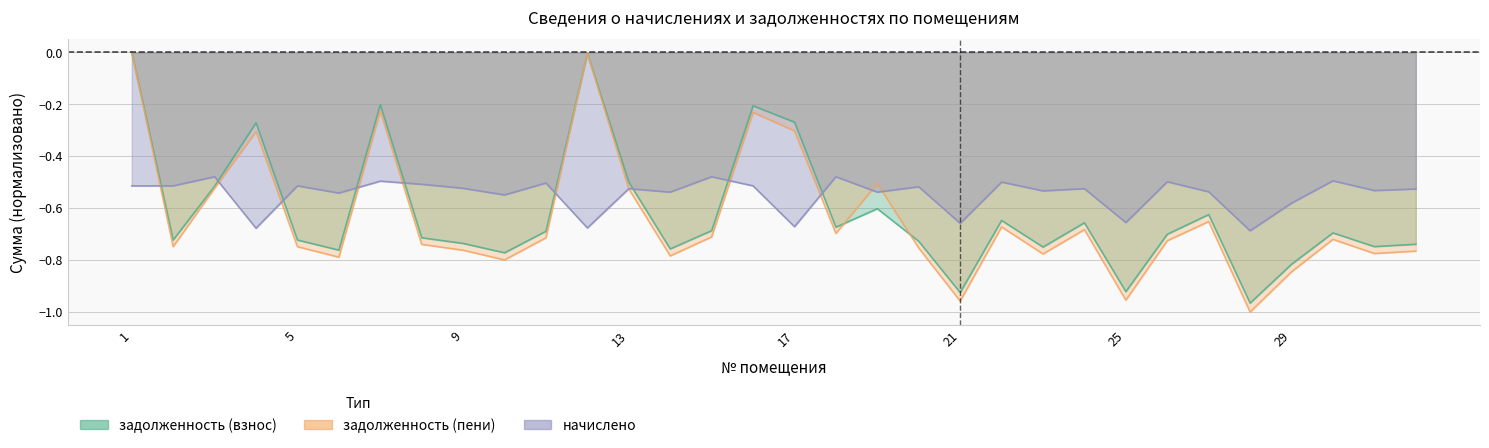

Where is задолженность (пени) nearest to the value 0?

1